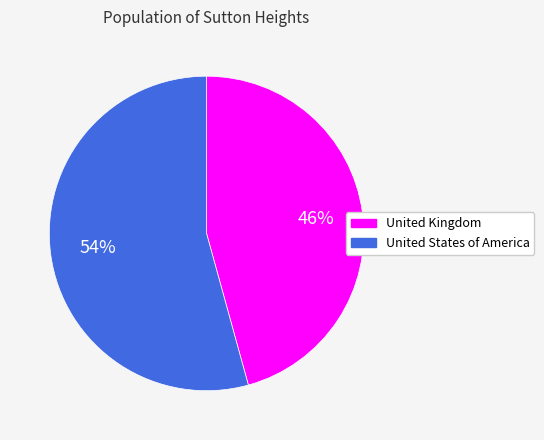

To the nearest percent, what percentage of the pie is United Kingdom?

46%